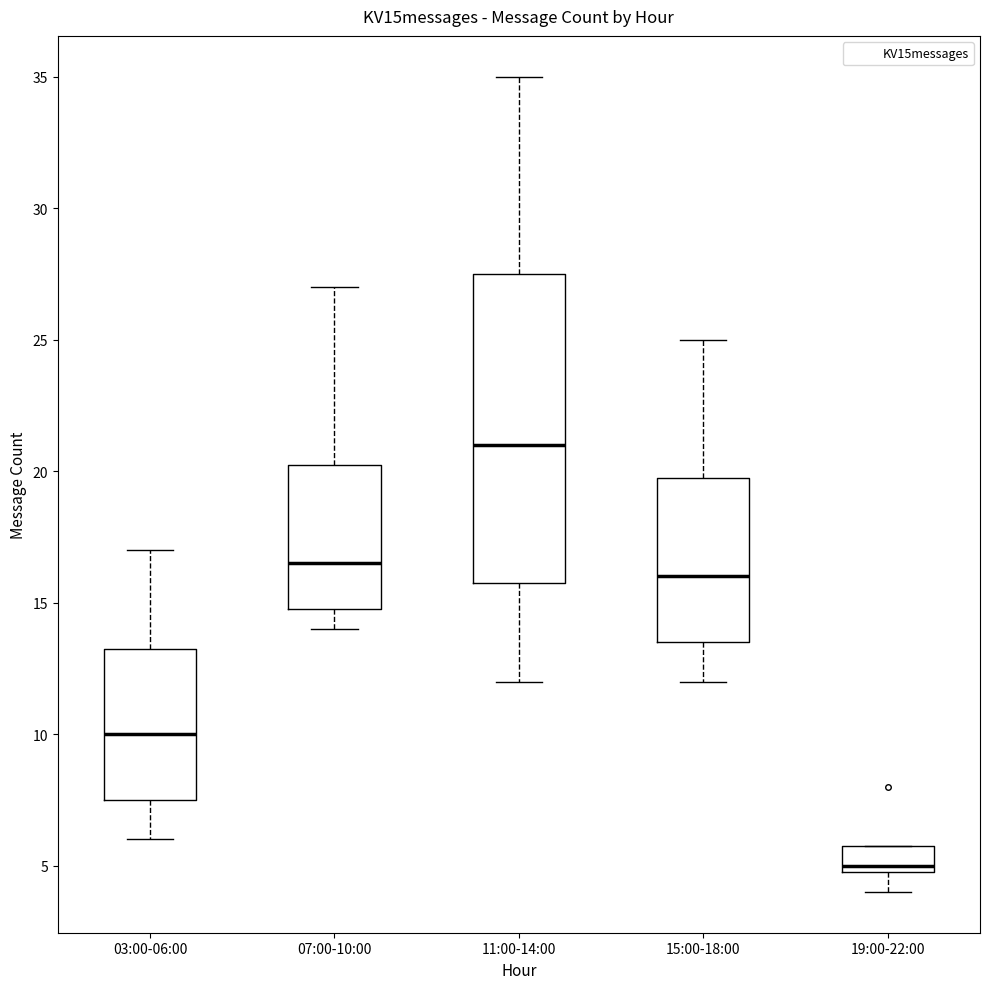

Reading left to right, transcribe this box plot: for each box, give where its median line is, the range the box spans, and where its two whiskers end, as read against the y-axis. The values are not printed on the chart, so give them approximately, as read against the axis.

03:00-06:00: median 10.0, box 7.5 to 13.5, whiskers 6.0 to 17.0
07:00-10:00: median 16.5, box 15.0 to 20.5, whiskers 14.0 to 27.0
11:00-14:00: median 21.0, box 16.0 to 27.5, whiskers 12.0 to 35.0
15:00-18:00: median 16.0, box 13.5 to 20.0, whiskers 12.0 to 25.0
19:00-22:00: median 5.0 (just above the box's lower edge), box 5.0 to 6.0, whiskers 4.0 to 6.0